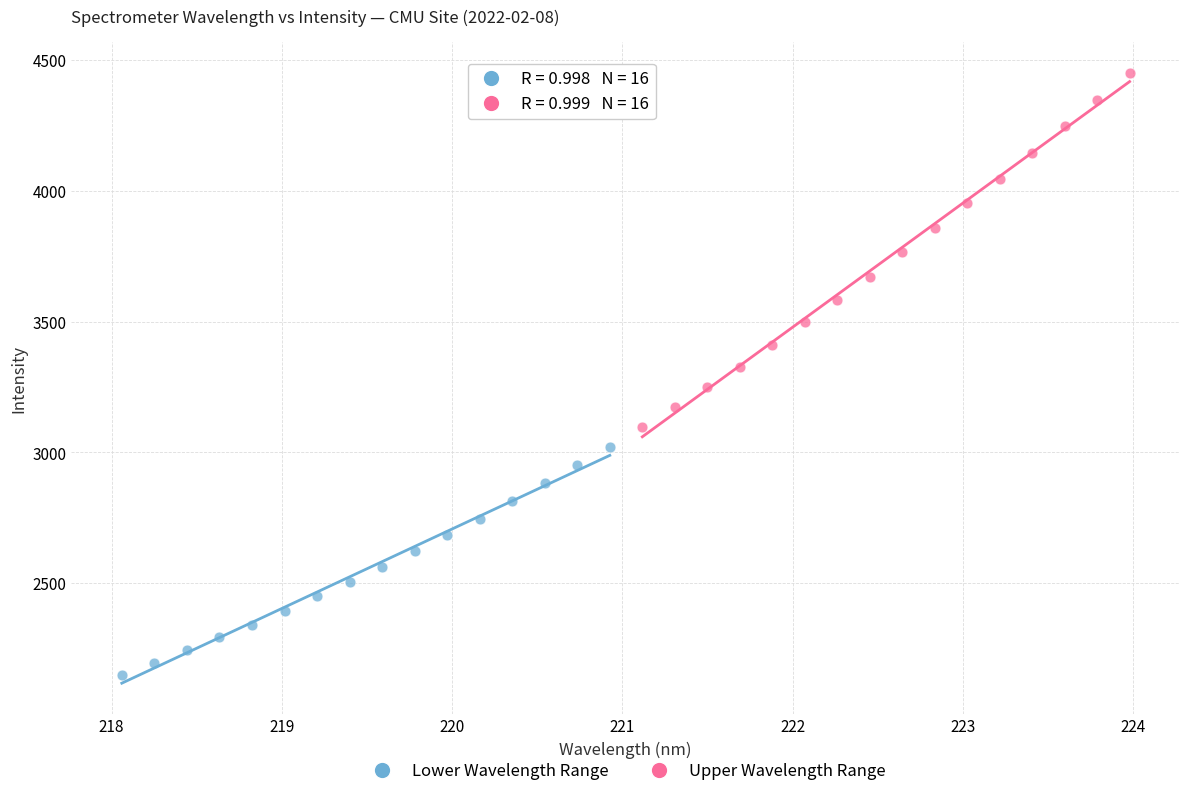

Which series has the widest spread of Y values?

Upper Wavelength Range